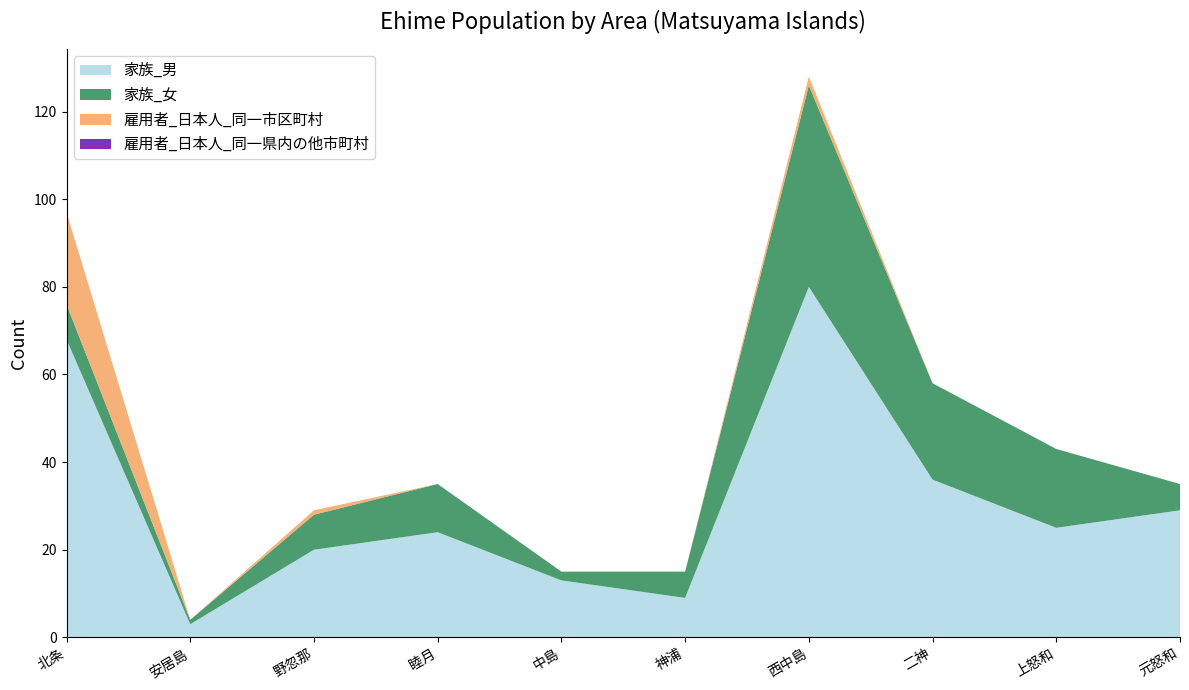

Reading left to right, extract all data points from this chart.

家族_男: 68	3	20	24	13	9	80	36	25	29
家族_女: 8	1	8	11	2	6	46	22	18	6
雇用者_日本人_同一市区町村: 21	0	1	0	0	0	2	0	0	0
雇用者_日本人_同一県内の他市町村: 0	0	0	0	0	0	0	0	0	0